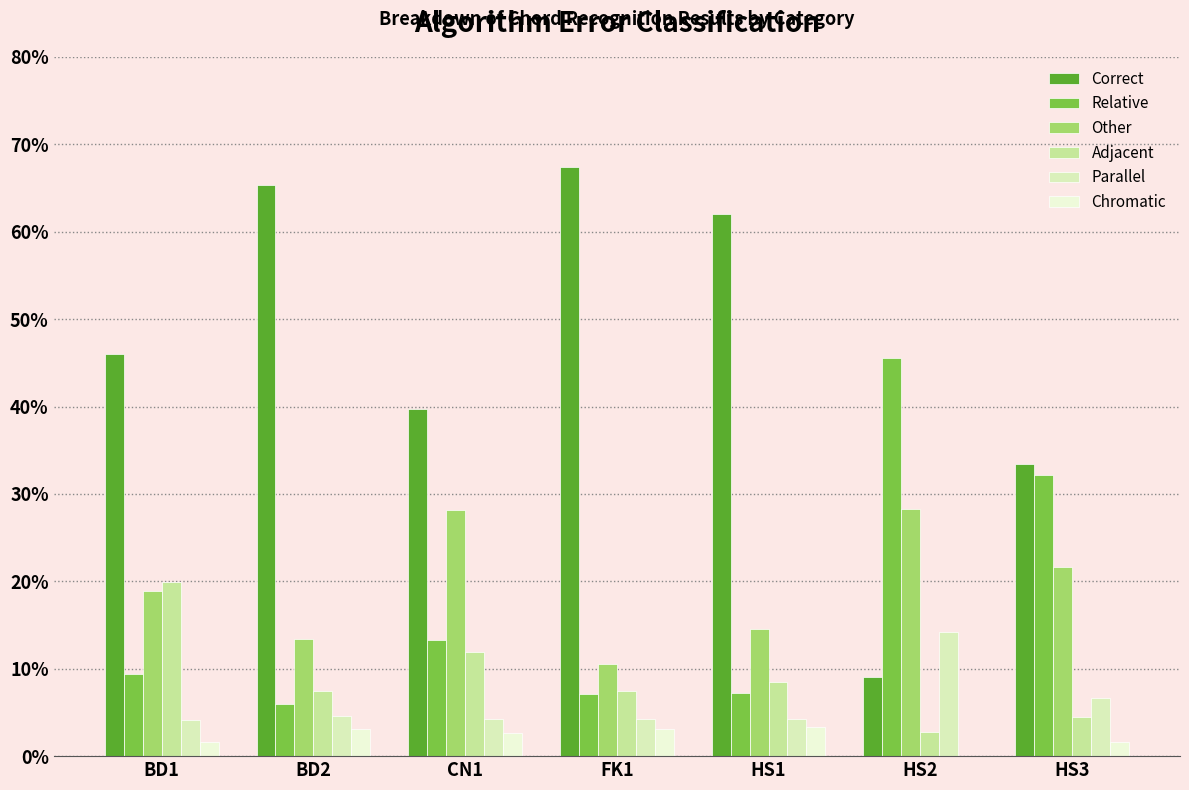

The Adjacent series shows 4.5 at BD2. True or false?

False